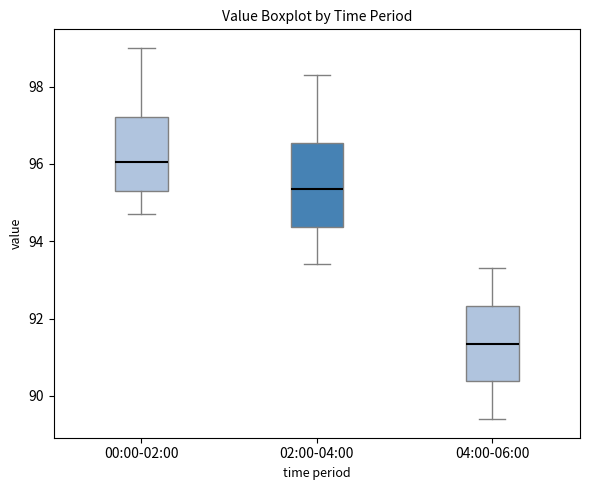

Reading left to right, read every box against the y-axis: the position of its median line, the range the box covers, and the ends of its whiskers. The values are not printed on the chart, so give them approximately, as read against the axis.

00:00-02:00: median 96.0, box 95.4 to 97.2, whiskers 94.8 to 99.0
02:00-04:00: median 95.4, box 94.4 to 96.6, whiskers 93.4 to 98.4
04:00-06:00: median 91.4, box 90.4 to 92.4, whiskers 89.4 to 93.4